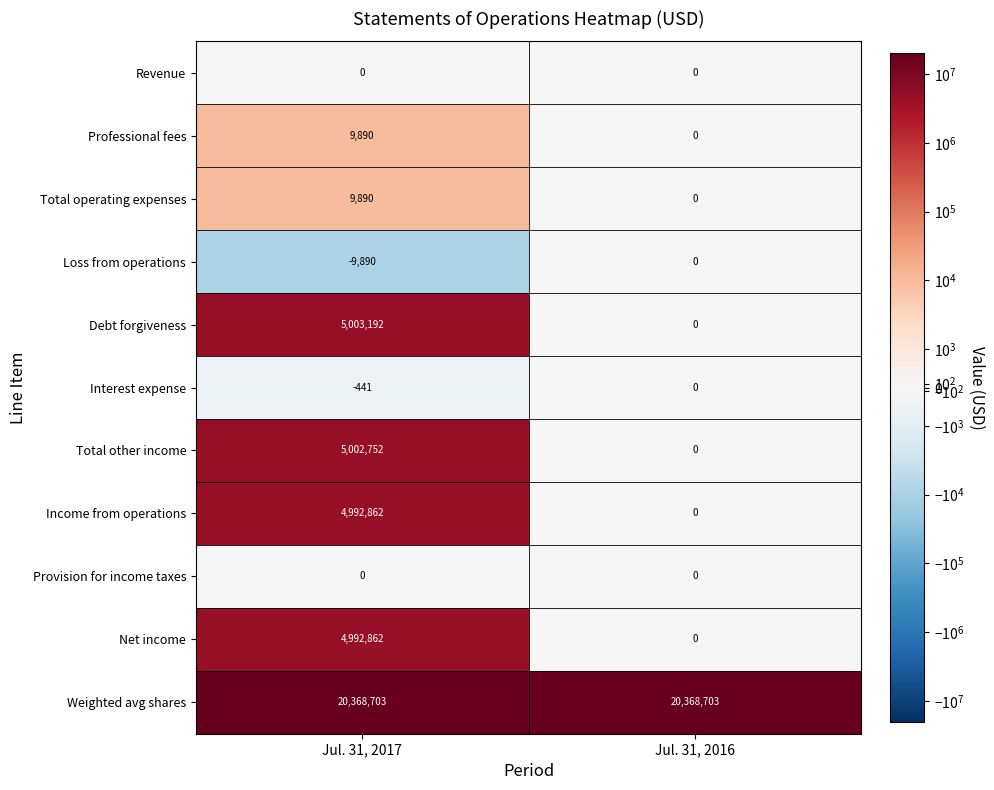

At which label is Loss from operations closest to -4945?

Jul. 31, 2017